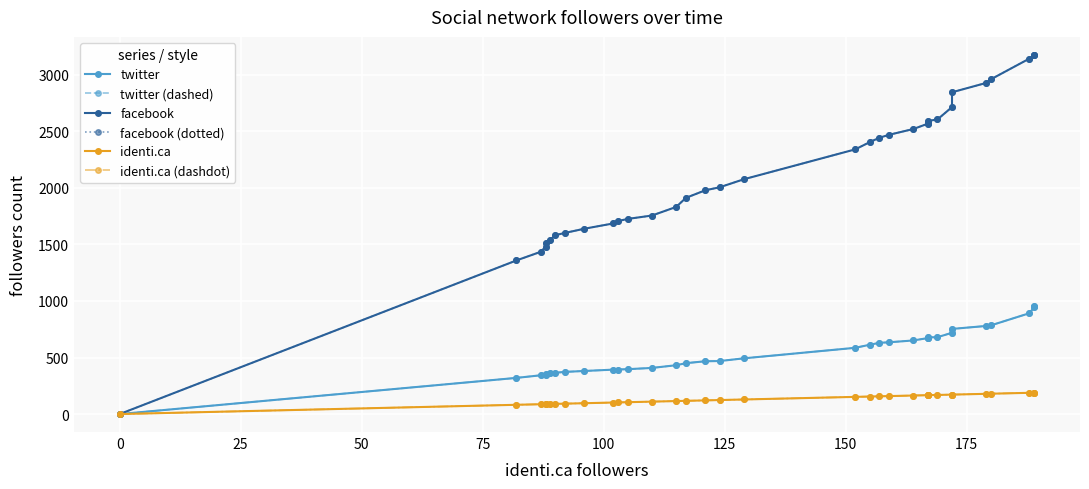

What is the difference between the second highest and second lowest values in the facebook (dotted) series?

1814